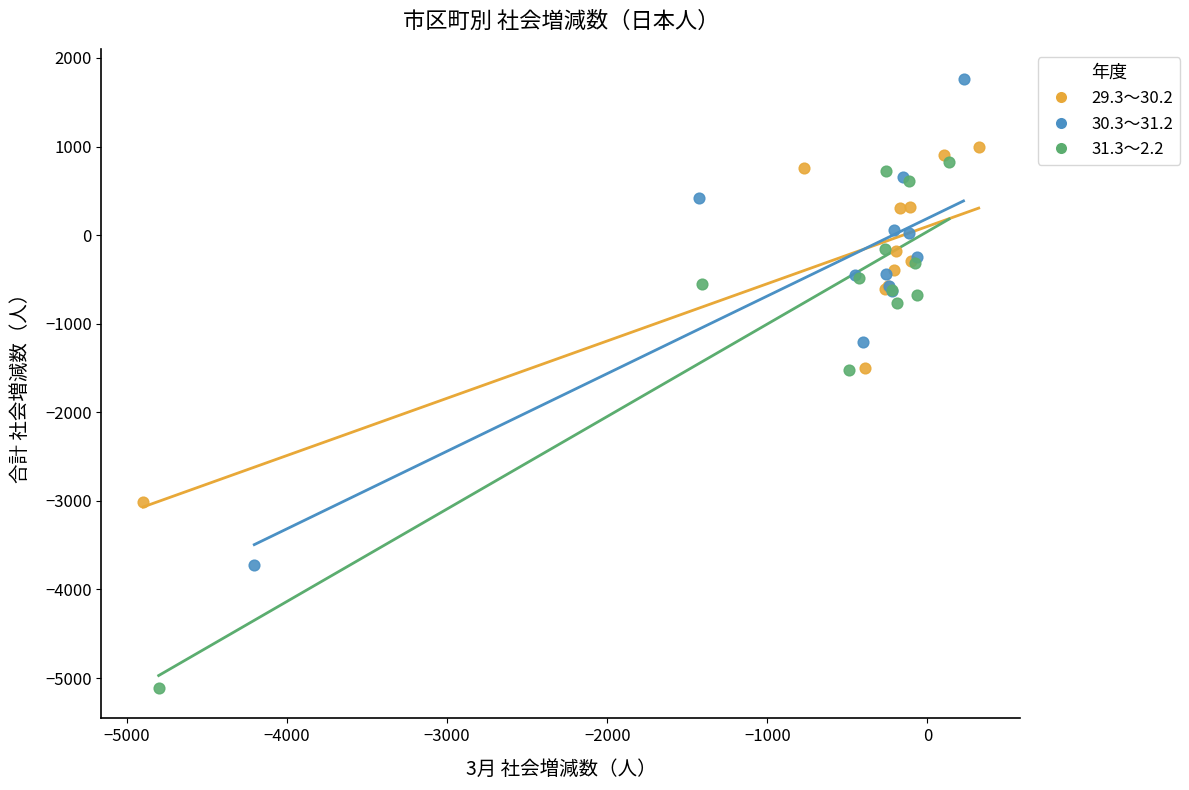

Which series reaches the maximum Y coordinate?

30.3～31.2